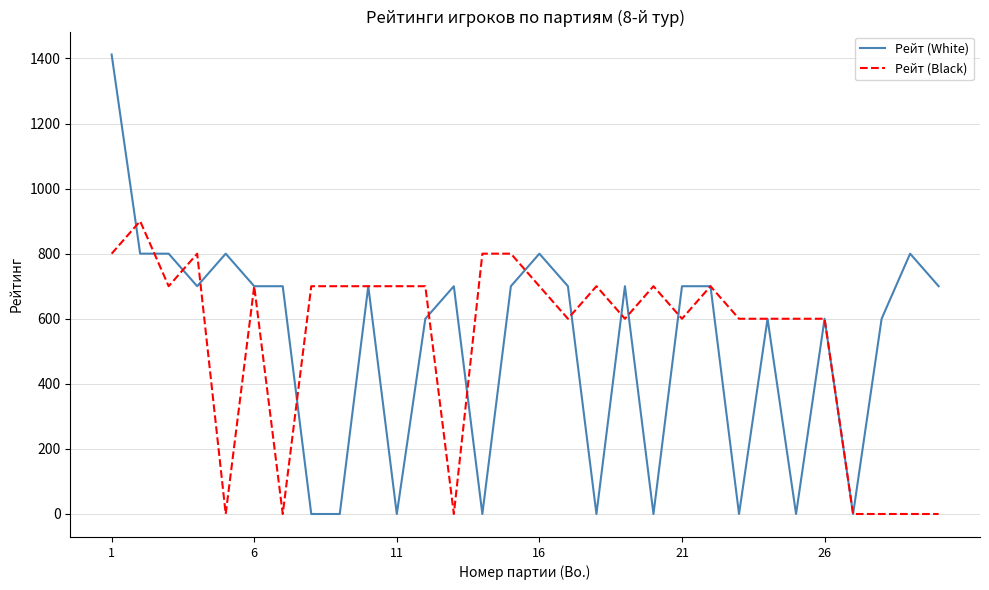

Which series has the largest range (max minus min)?

Рейт (White)